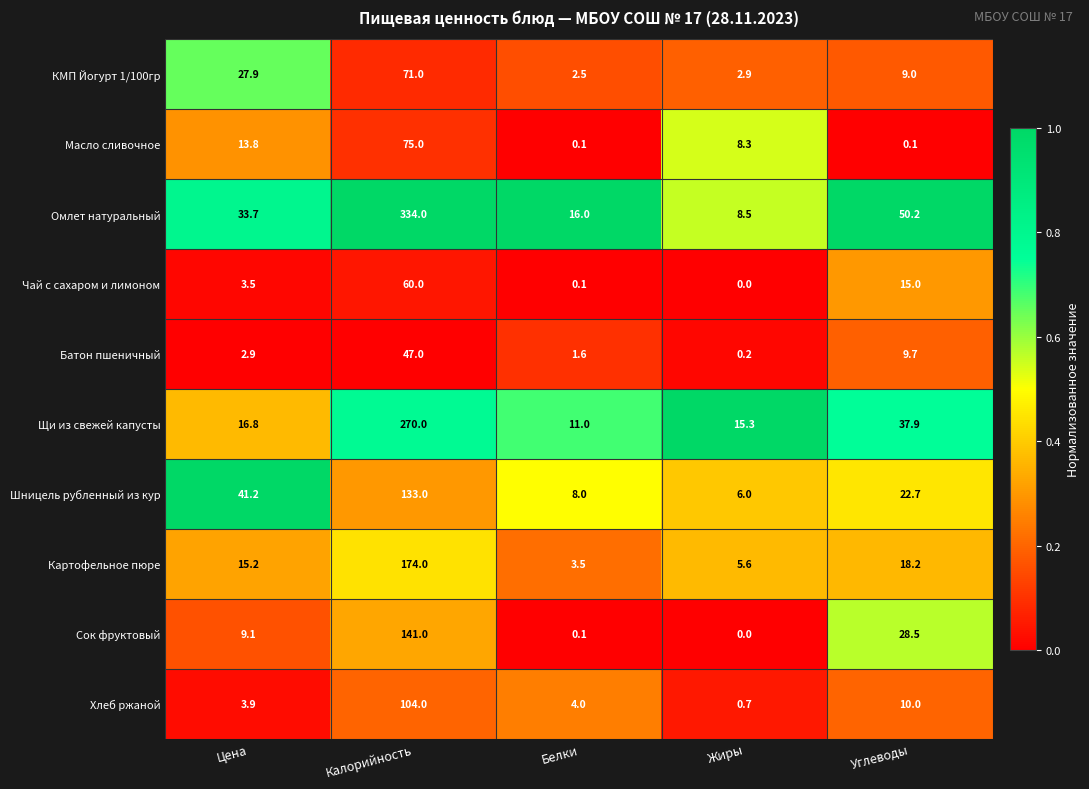

What is the maximum value shown in the chart?

334.0